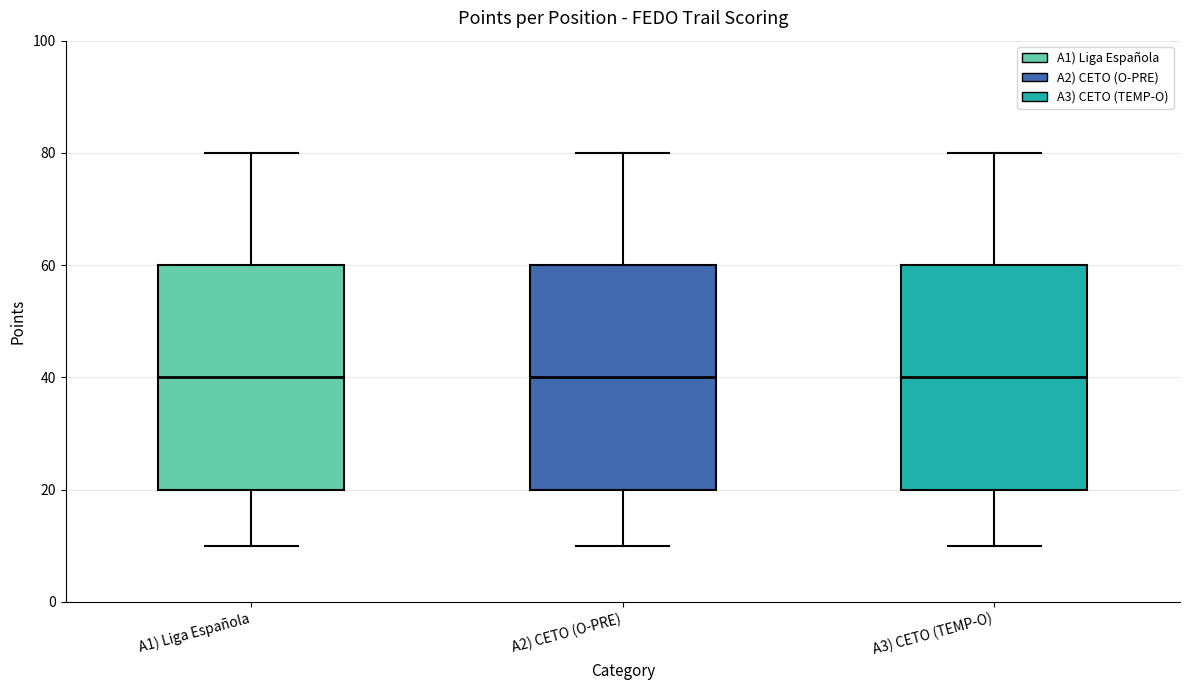

Reading left to right, transcribe this box plot: for each box, give where its median line is, the range the box spans, and where its two whiskers end, as read against the y-axis. The values are not printed on the chart, so give them approximately, as read against the axis.

A1) Liga Española: median 40, box 20 to 60, whiskers 10 to 80
A2) CETO (O-PRE): median 40, box 20 to 60, whiskers 10 to 80
A3) CETO (TEMP-O): median 40, box 20 to 60, whiskers 10 to 80